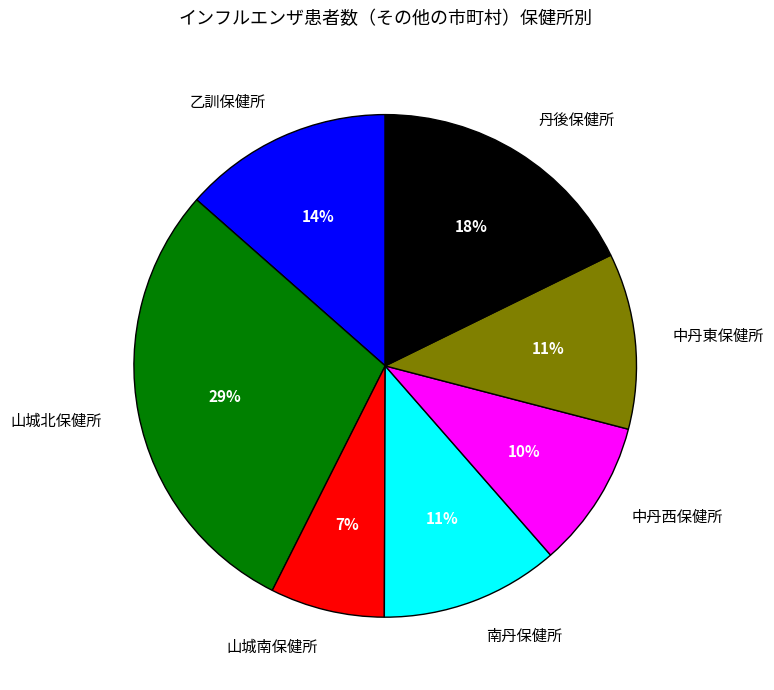

How many segments does this pie chart have?

7